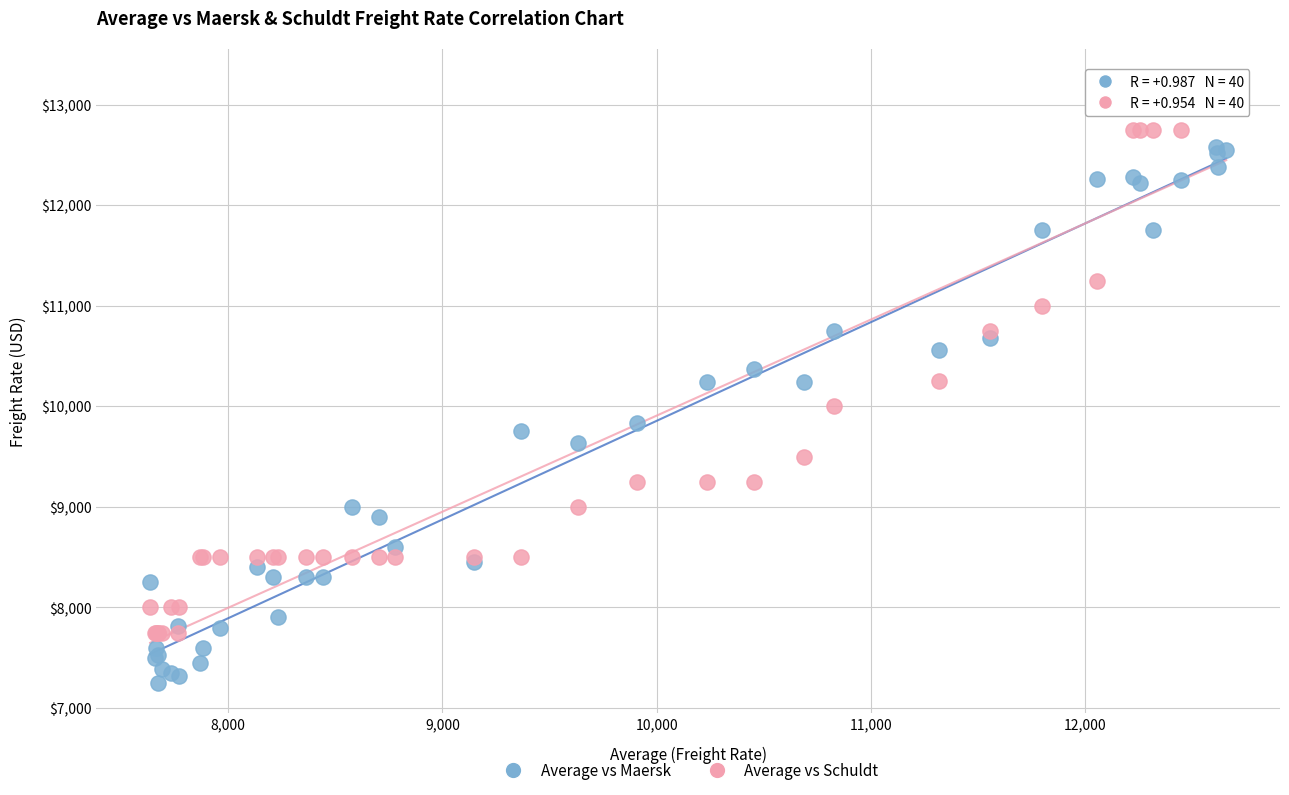

What are all the series names shown in the legend?

Average vs Maersk, Average vs Schuldt